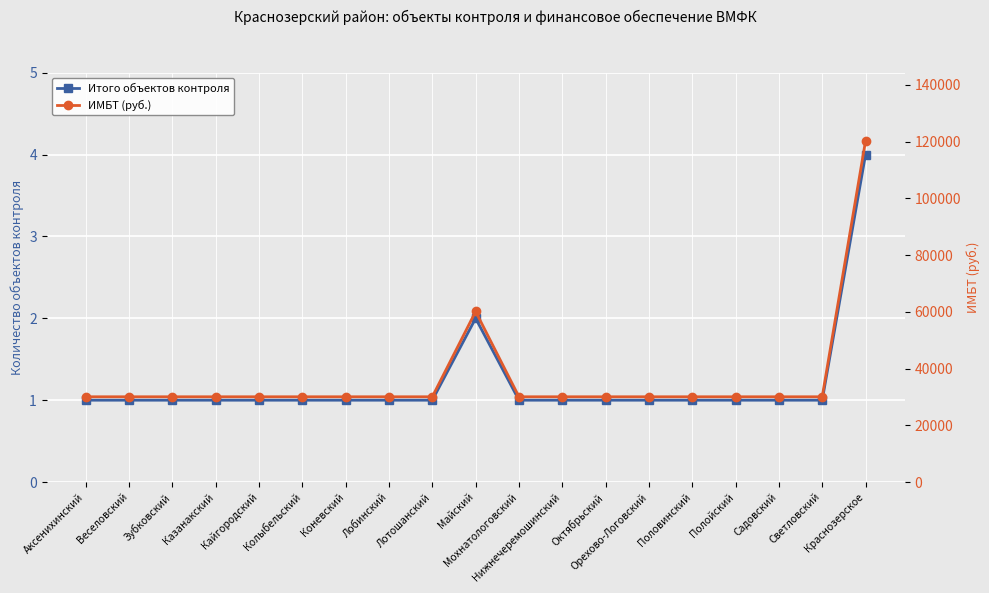

What is the label of the 13th point from the left?

Октябрьский